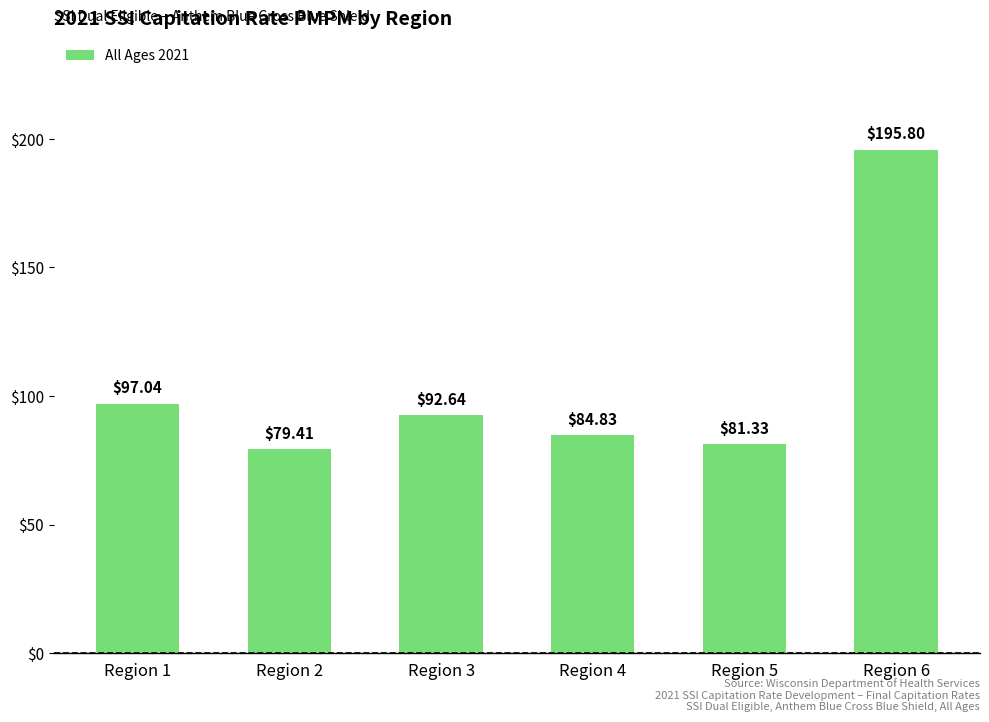

Which label corresponds to the largest value in the chart?

Region 6